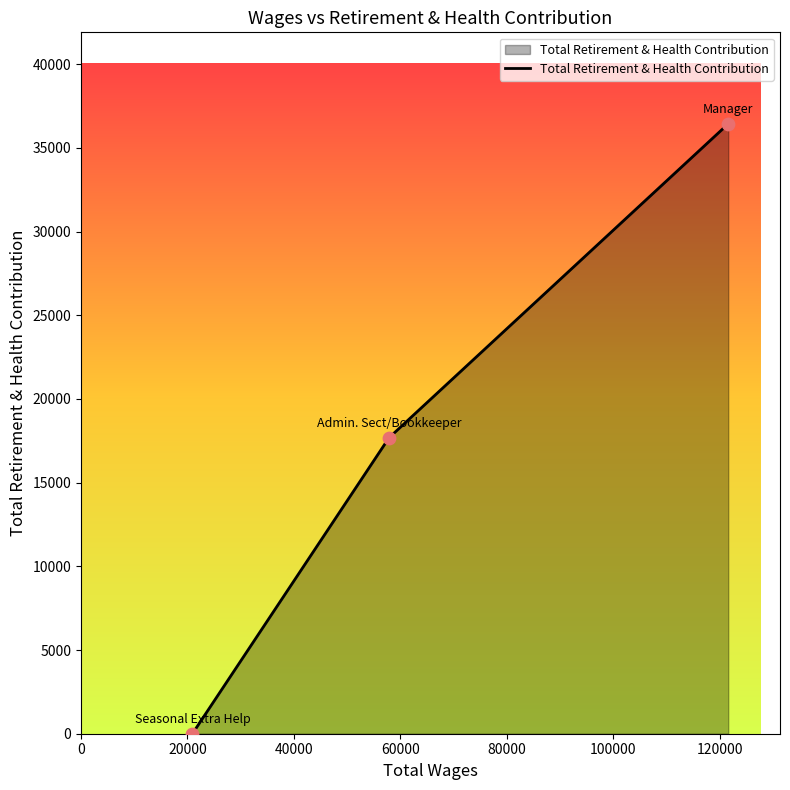

What is the average value?

18043